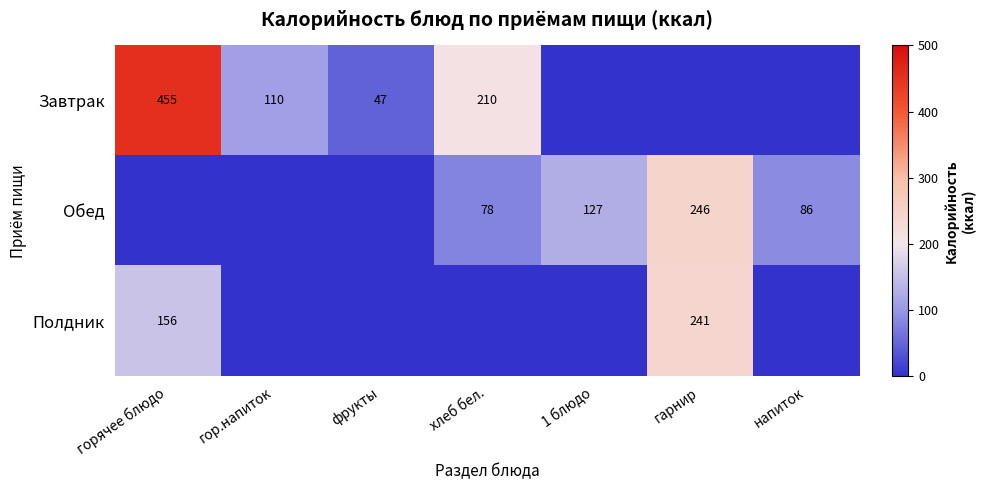

The Полдник series shows 233 at горячее блюдо. True or false?

False